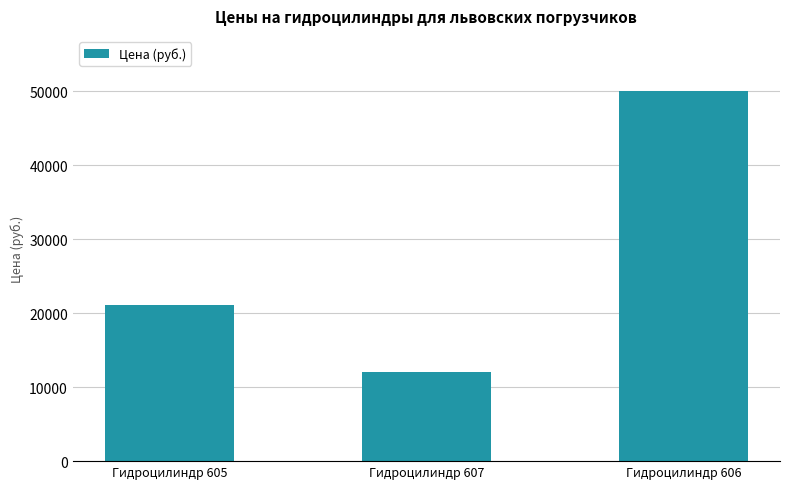

What is the label of the 3rd bar from the right?

Гидроцилиндр 605